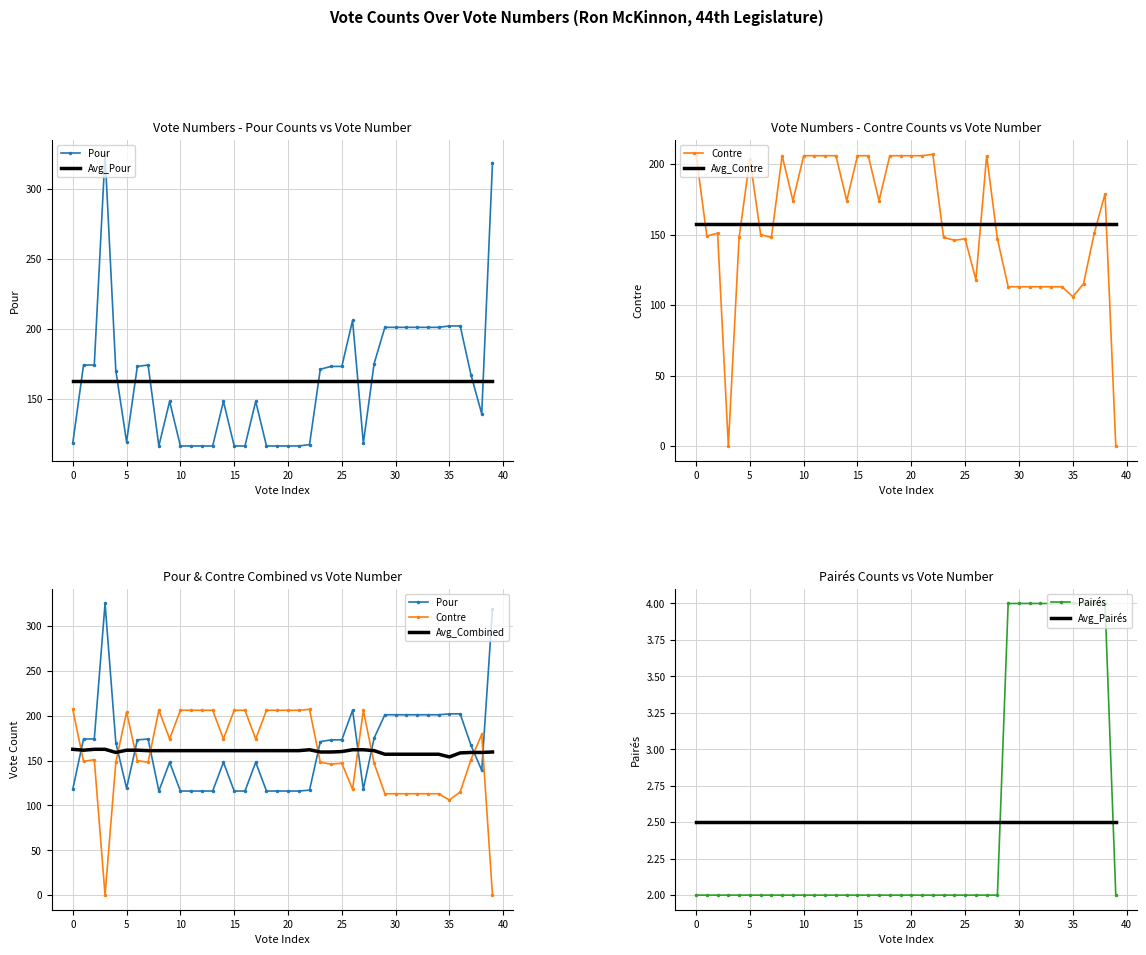

What is the value of the Pour point at the 3rd from the left?

174